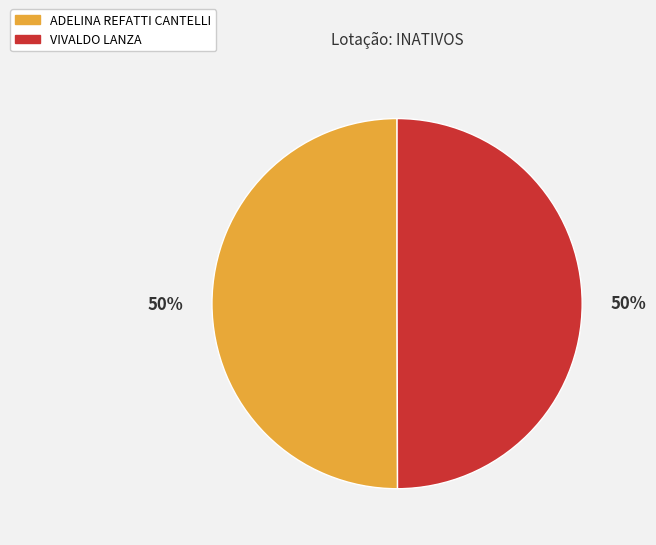

What is the ratio of the value at ADELINA REFATTI CANTELLI to the value at VIVALDO LANZA?

1.0